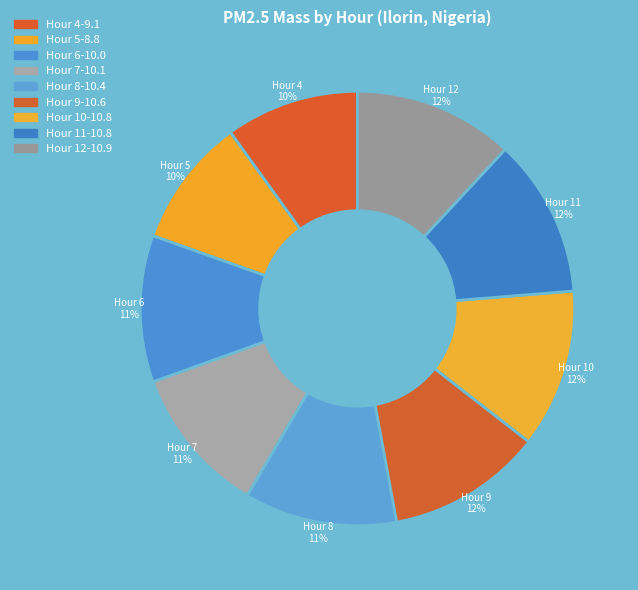

How many slices are in this pie chart?

9